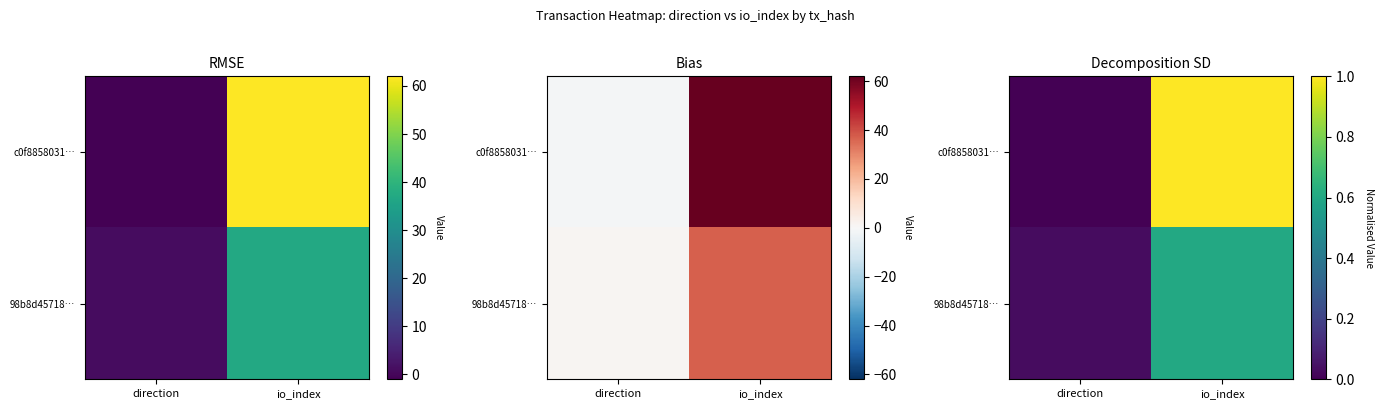

List the series in order of their peak value, highest first.

c0f8858031…, 98b8d45718…